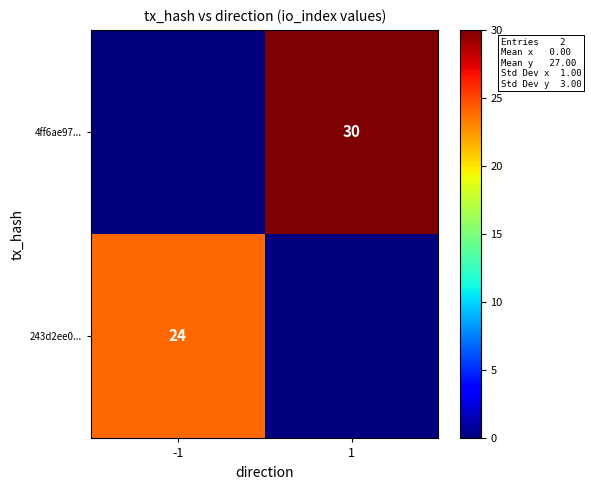

The value of 243d2ee0... at -1 is 43. True or false?

False